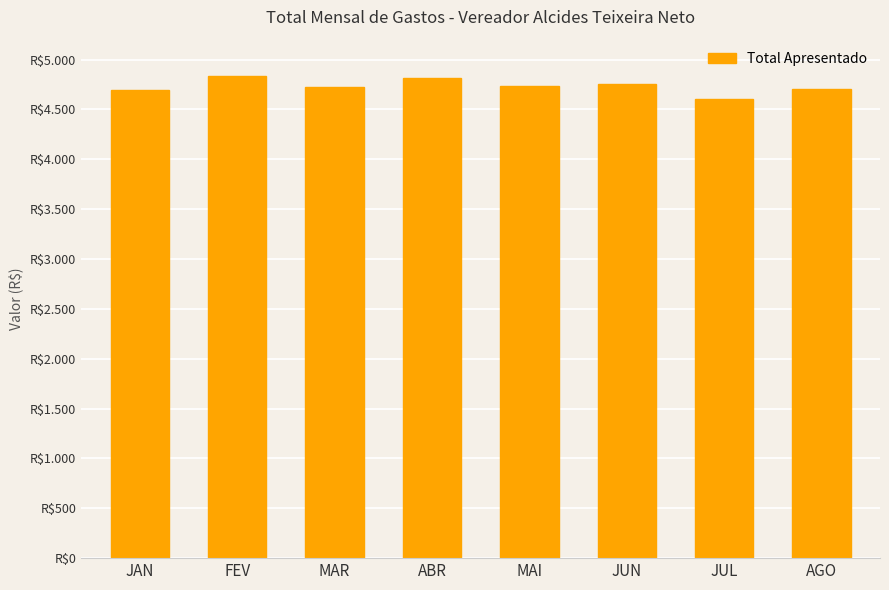

What is the difference between the values at JAN and AGO?

6.8